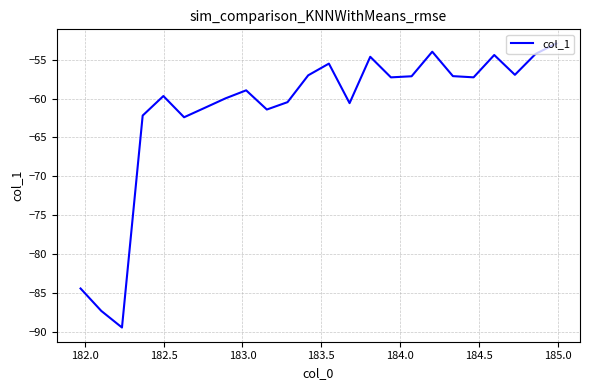

What is the maximum value shown in the chart?

-52.9